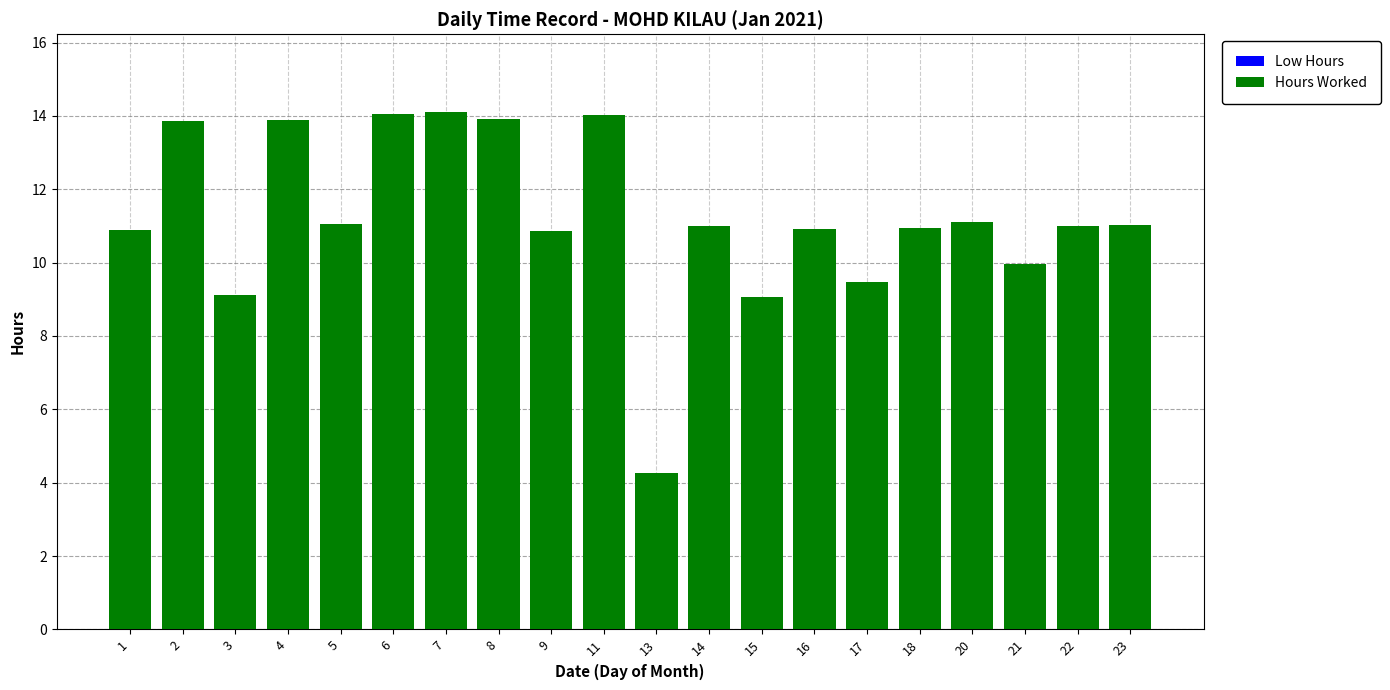

How many bars are there in total?

20